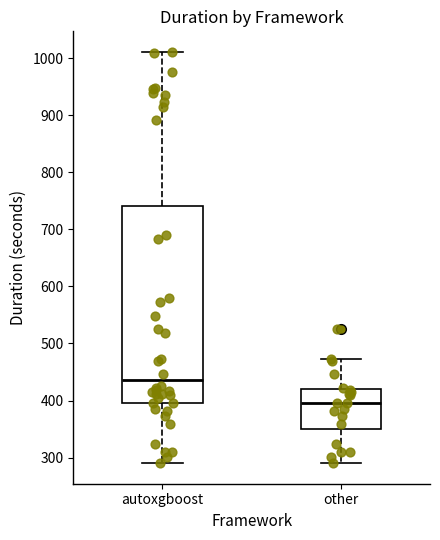

Reading left to right, transcribe this box plot: for each box, give where its median line is, the range the box spans, and where its two whiskers end, as read against the y-axis. The values are not printed on the chart, so give them approximately, as read against the axis.

autoxgboost: median 440, box 400 to 740, whiskers 290 to 1010
other: median 400, box 350 to 420, whiskers 290 to 470